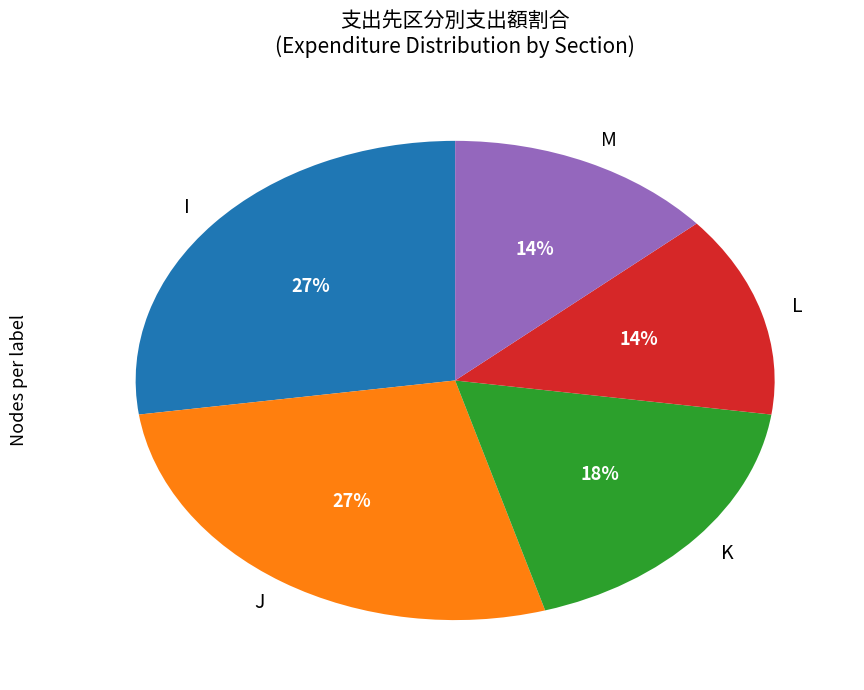

True or false: I accounts for 27% of the total.

True